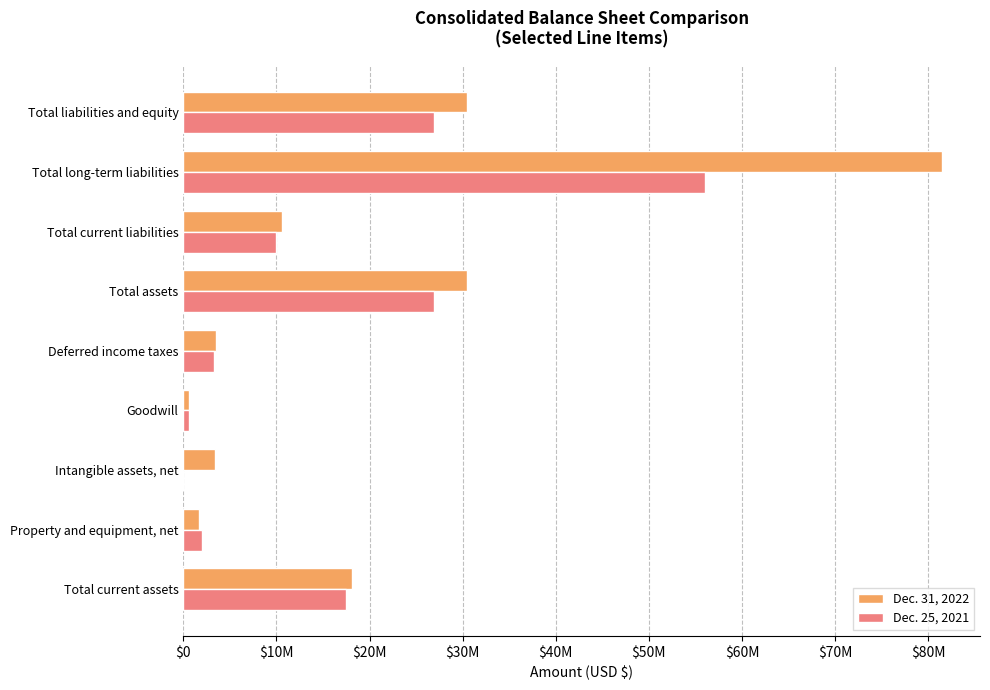

Which series has the largest total across all categories?

Dec. 31, 2022